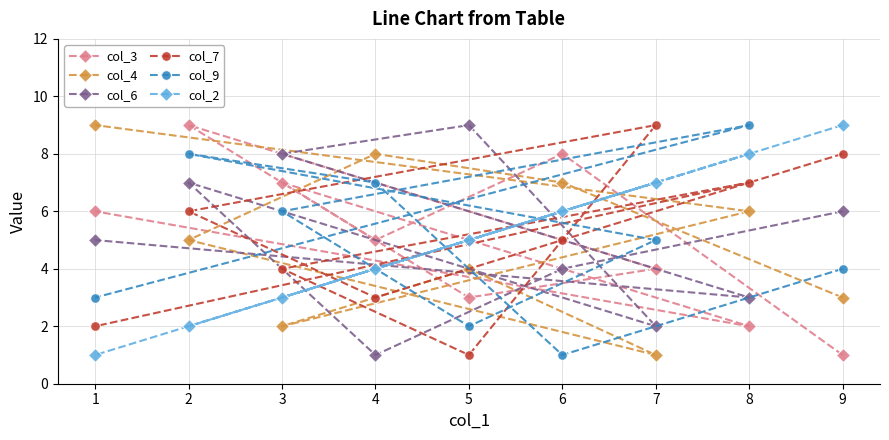

What is the difference between the col_4 values at 2 and 3?

3